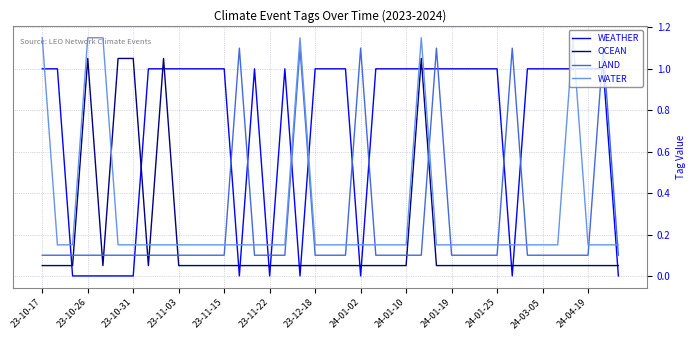

What is the difference between the maximum and minimum values in the WATER series?

1.0